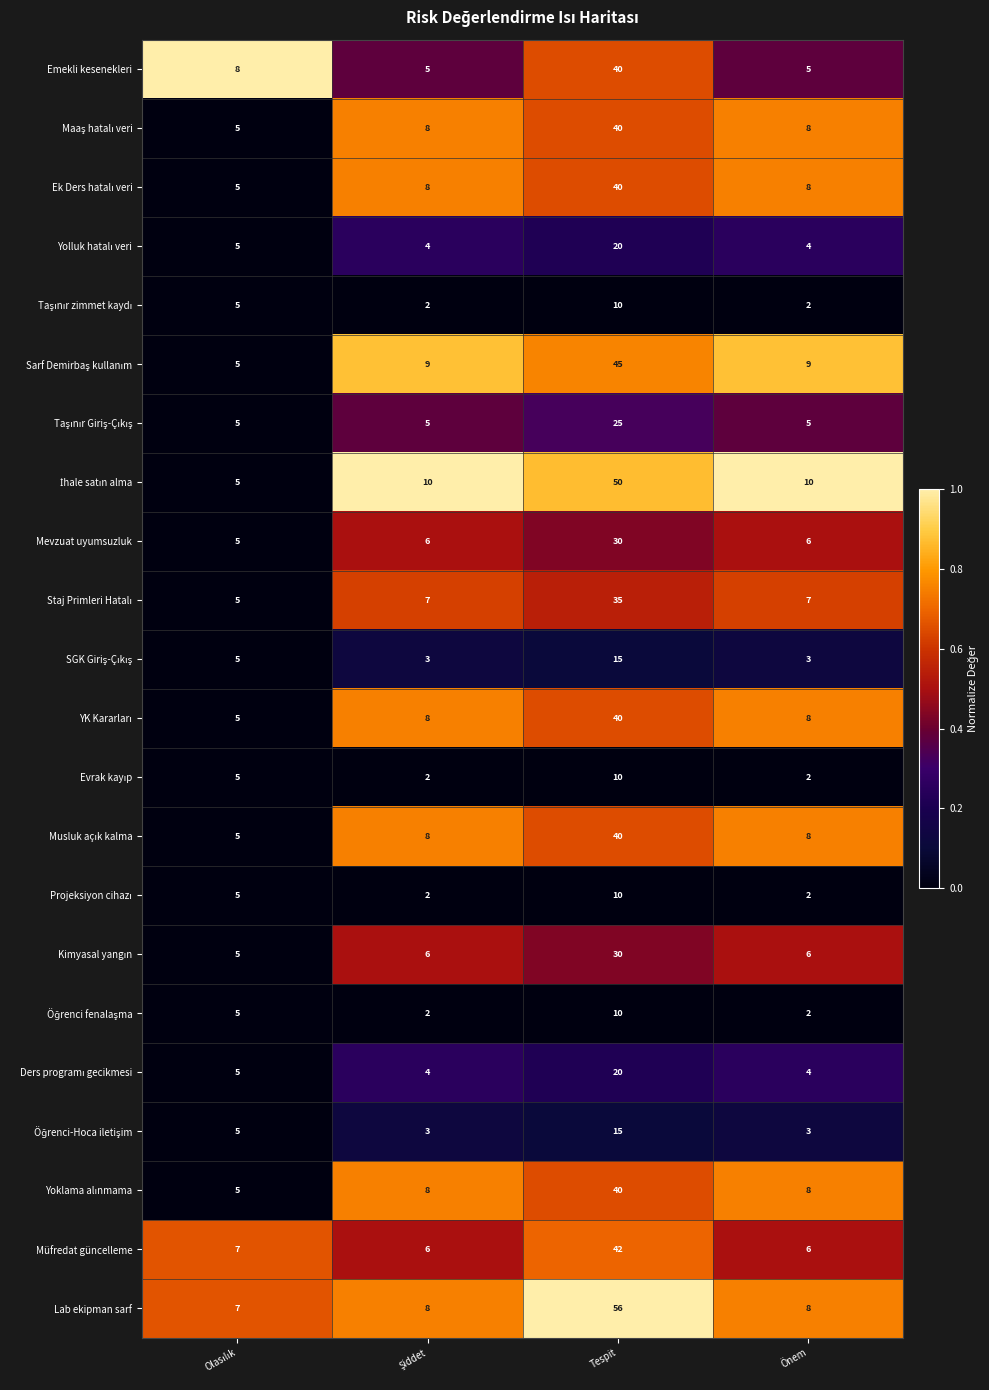

What is the average value of the Lab ekipman sarf series?

20